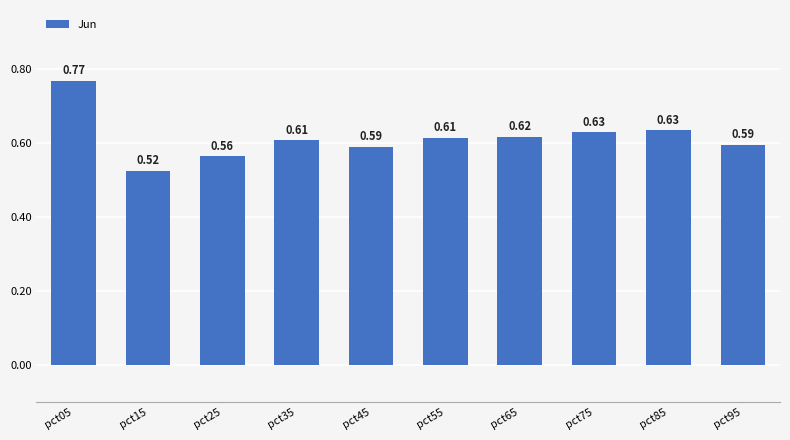

What is the sum of all values?

6.1